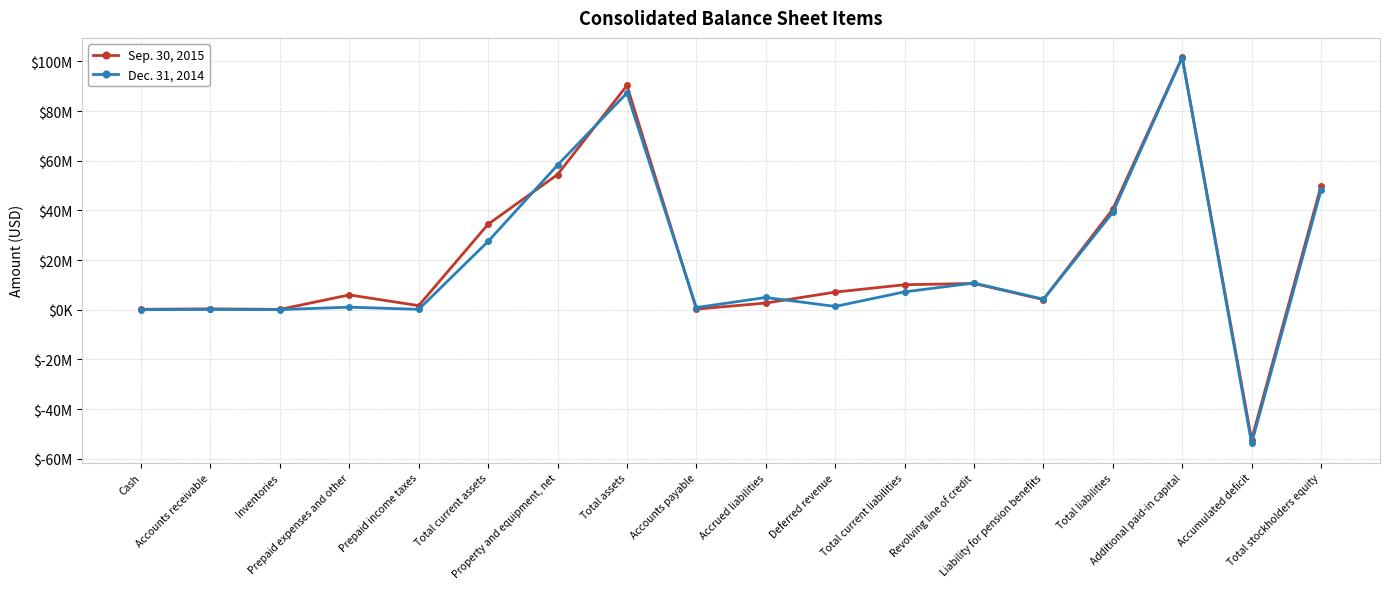

Rank the categories by Sep. 30, 2015 value from highest to lowest.

Additional paid-in capital, Total assets, Property and equipment, net, Total stockholders equity, Total liabilities, Total current assets, Revolving line of credit, Total current liabilities, Deferred revenue, Prepaid expenses and other, Liability for pension benefits, Accrued liabilities, Prepaid income taxes, Accounts receivable, Accounts payable, Cash, Inventories, Accumulated deficit